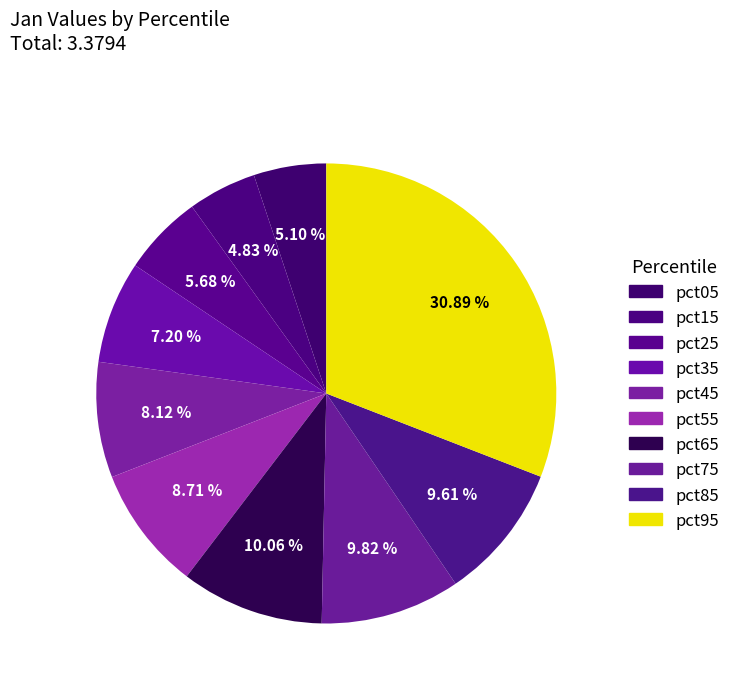

What is the total percentage of pct45 and pct65?

18.2%